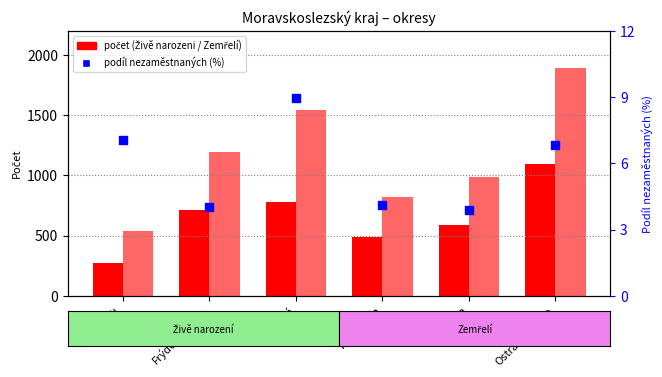

Which series has the largest total across all categories?

Zemřelí